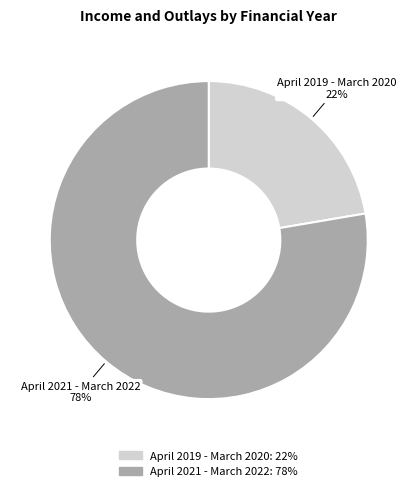

What is the majority slice?

April 2021 - March 2022